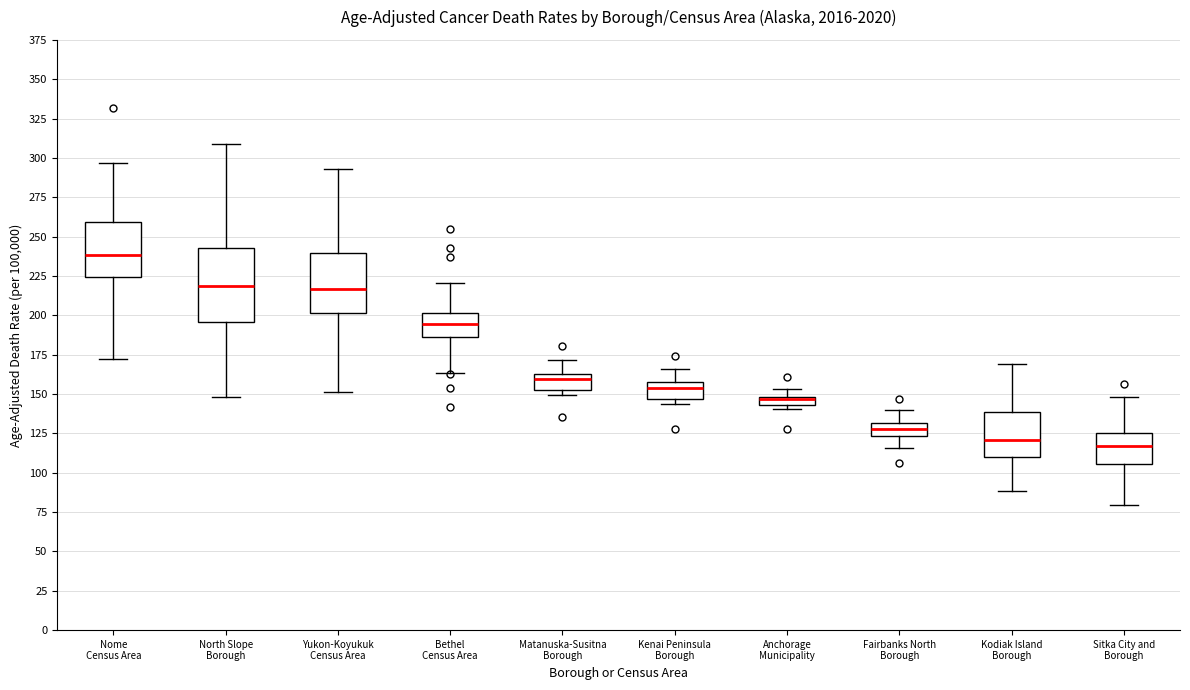

Where does the lower whisker of the box for North Slope Borough end on the y-axis? The values are not printed on the chart, so give them approximately, as read against the axis.

150